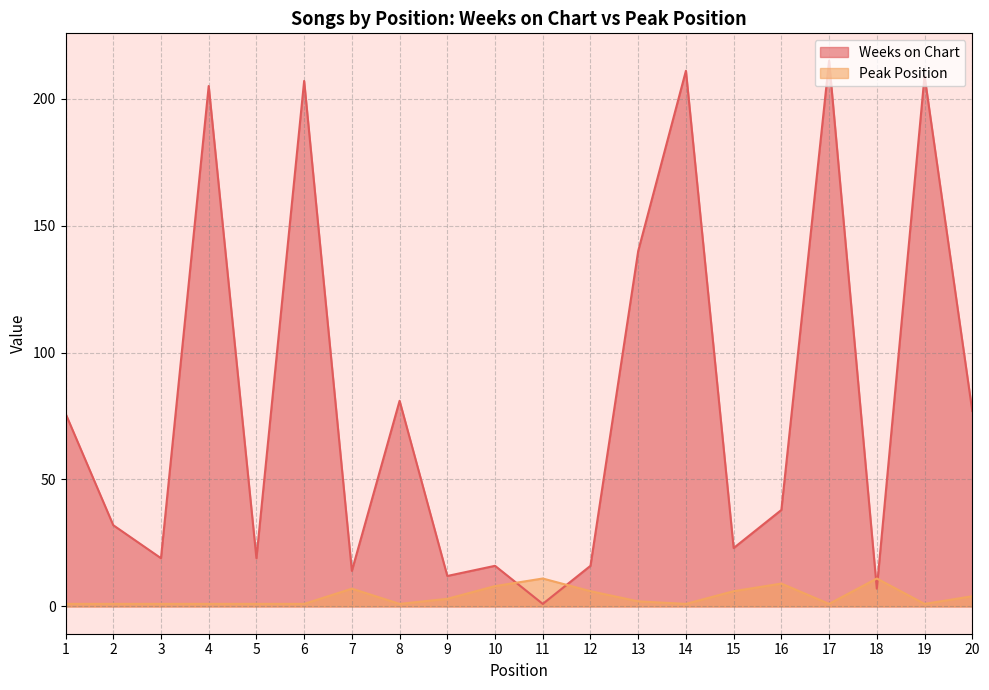

What is the value of the Weeks on Chart point at the 7th from the left?

14